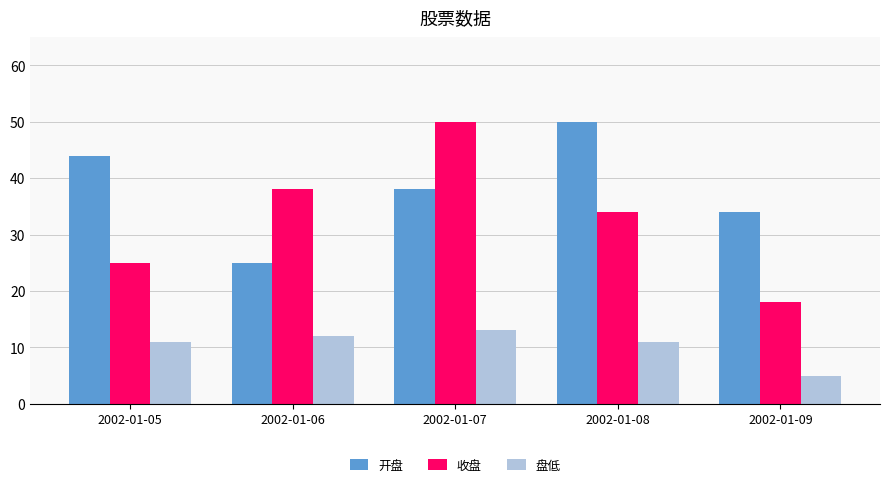

What is the difference between the maximum and second lowest values in the 开盘 series?

16